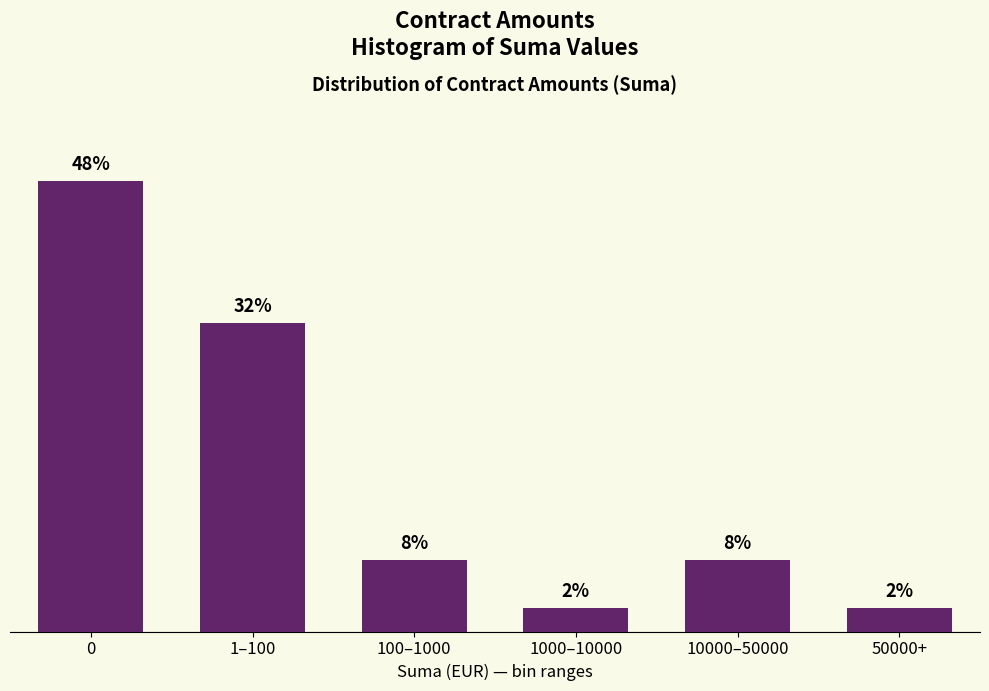

Does the chart contain any negative values?

No